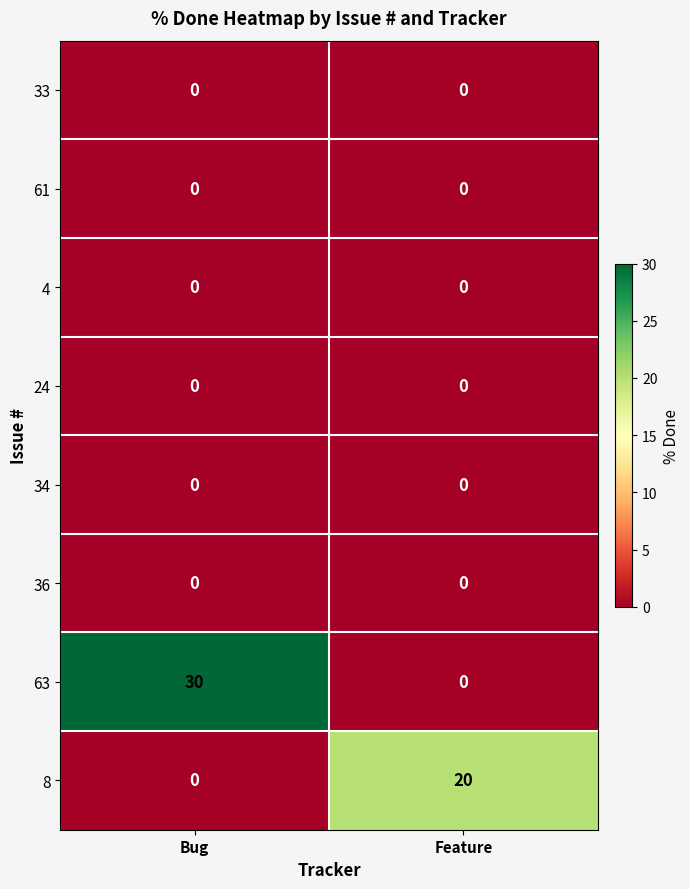

Between Bug and Feature, which series saw the biggest shift?

63